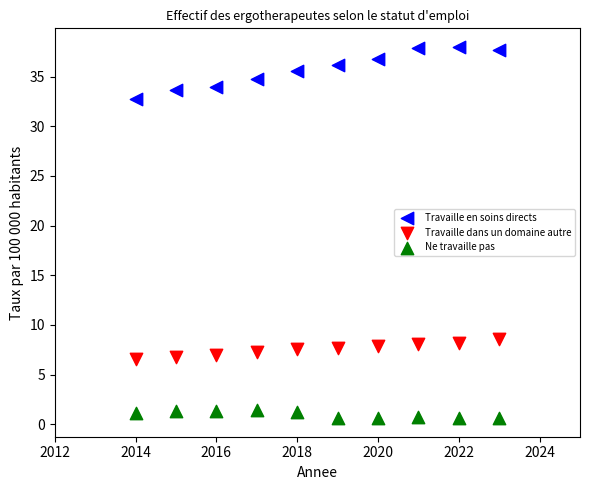

Which series has the widest spread of Y values?

Travaille en soins directs